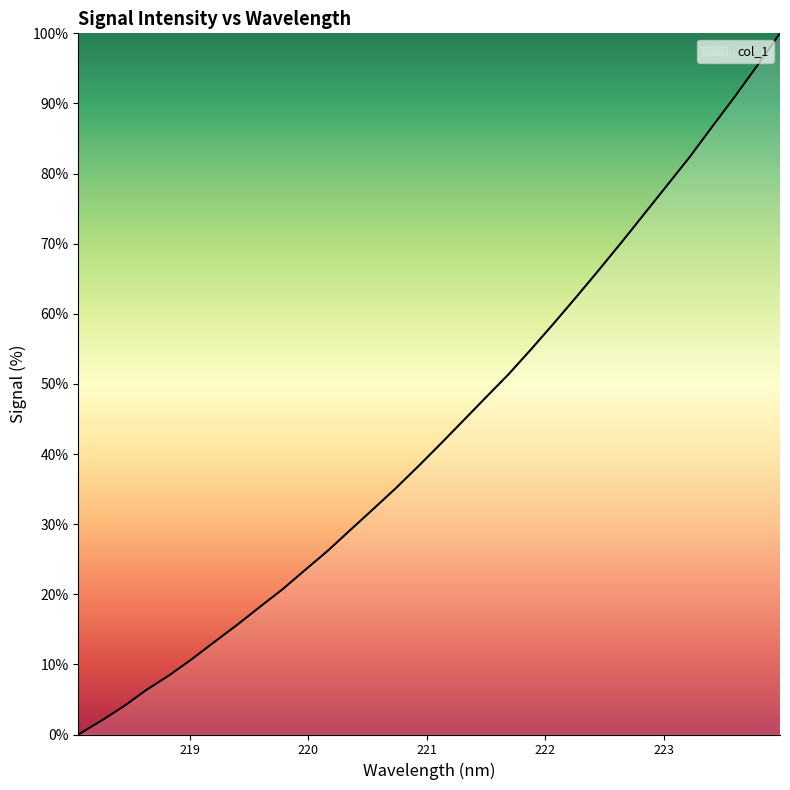

What is the greatest value displayed?

100.0